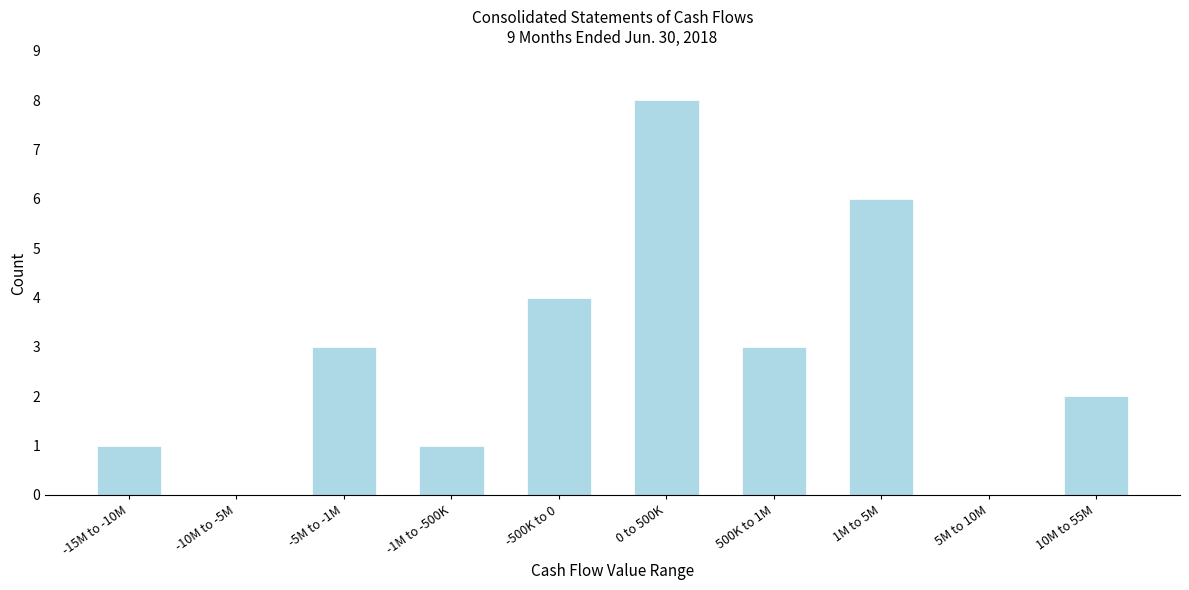

Reading left to right, extract all data points from this chart.

-15M to -10M=1	-10M to -5M=0	-5M to -1M=3	-1M to -500K=1	-500K to 0=4	0 to 500K=8	500K to 1M=3	1M to 5M=6	5M to 10M=0	10M to 55M=2